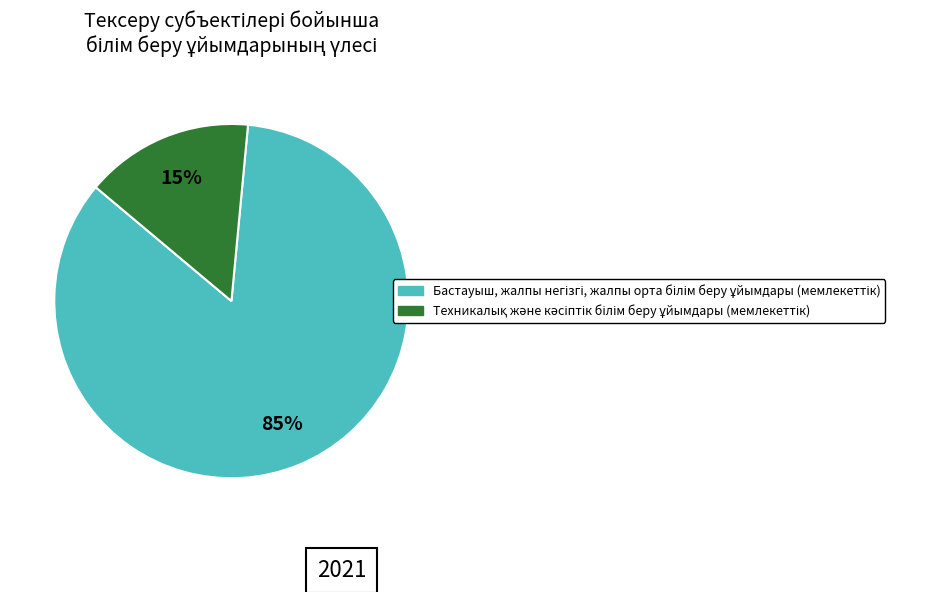

How many slices are in this pie chart?

2